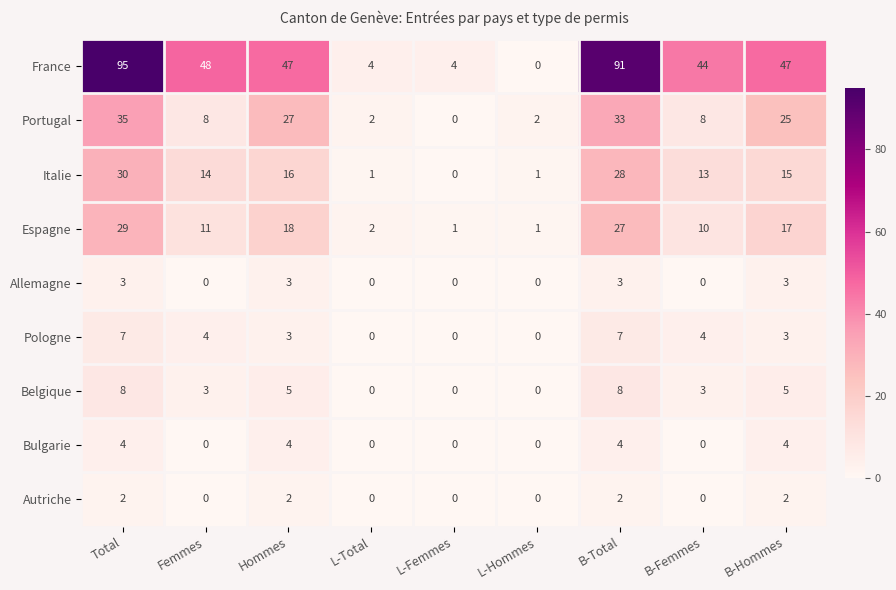

Which series has the largest total across all categories?

France